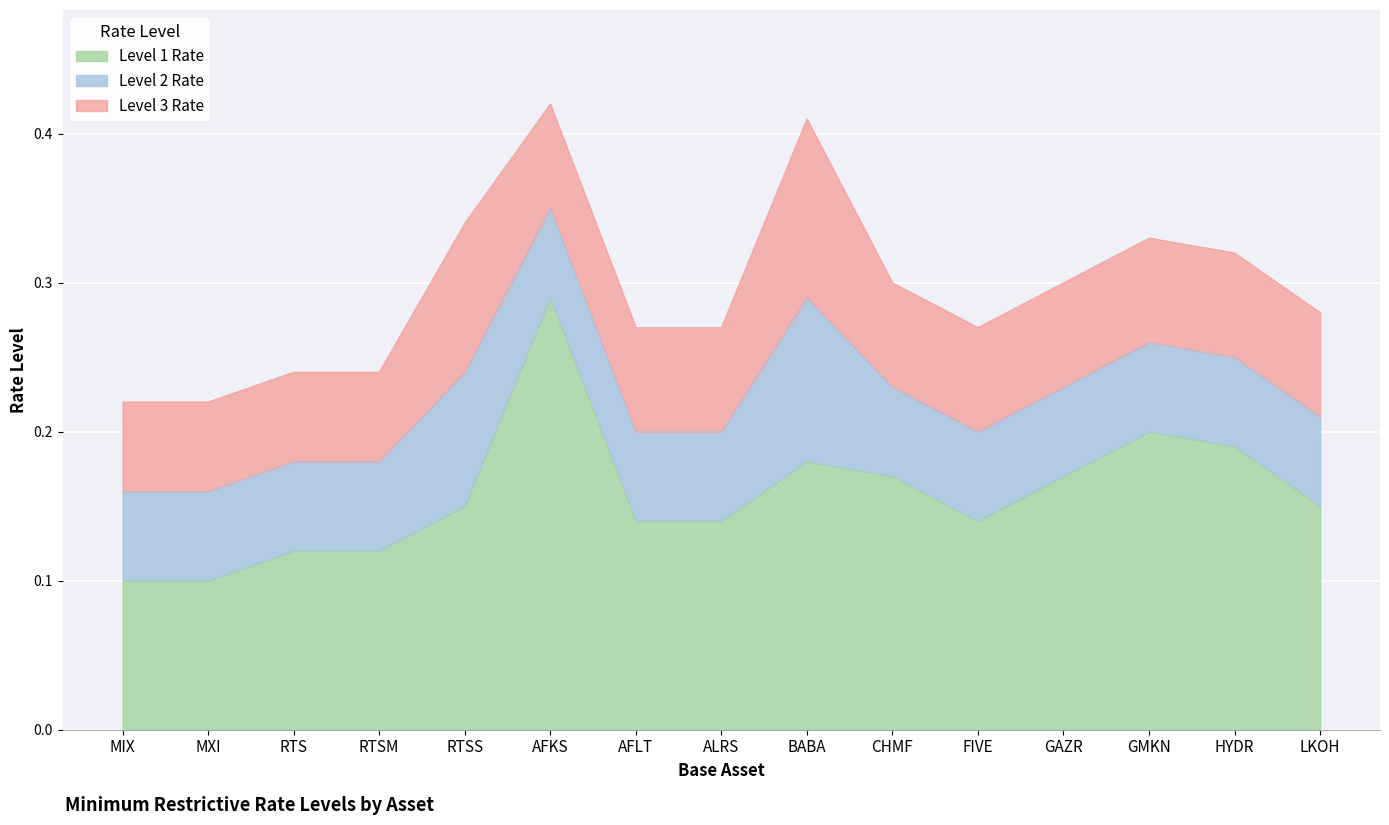

At how many categories does at least one series exceed 0?

15